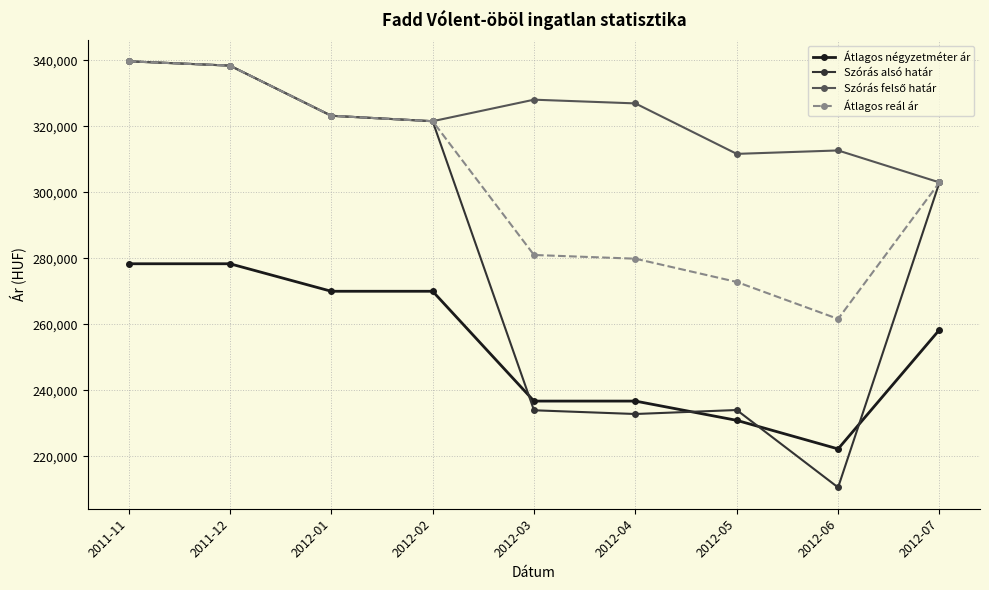

Where is Átlagos reál ár nearest to the value 300640?

2012-07